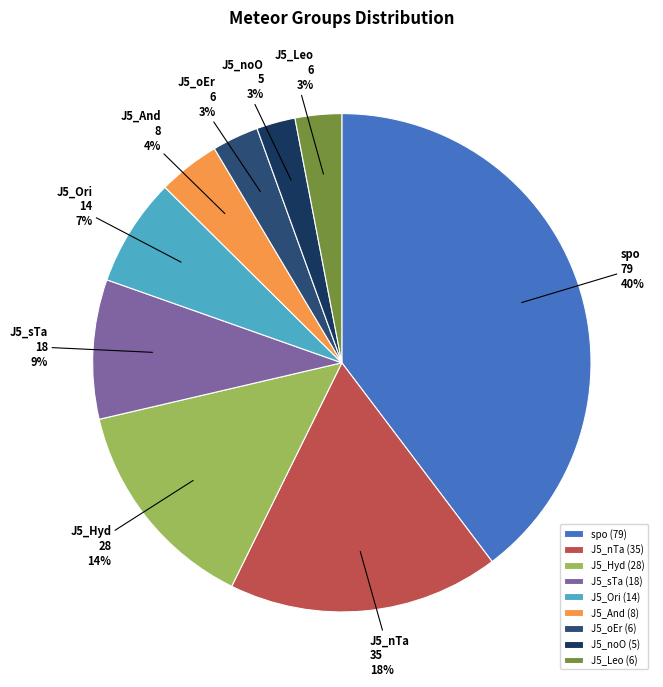

The J5_Hyd slice represents 20% of the pie. True or false?

False